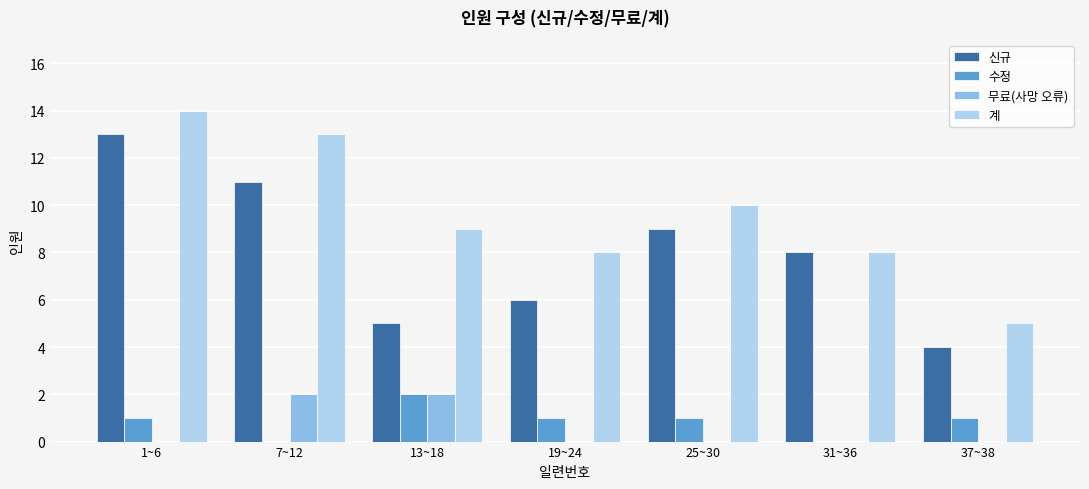

Between 7~12 and 13~18, which series saw the biggest shift?

신규